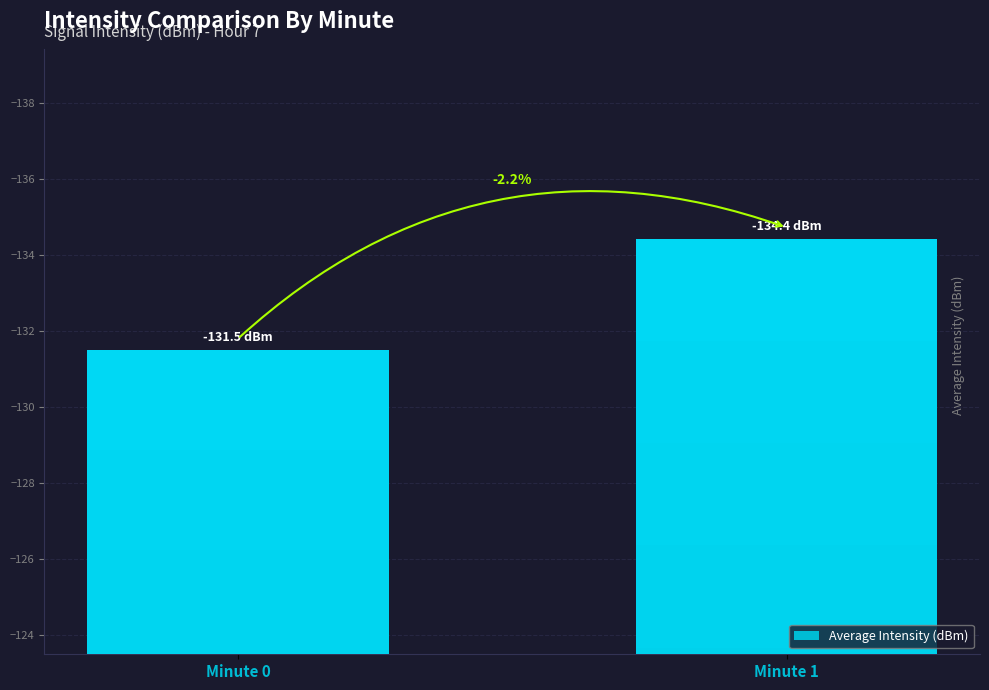

List the labels in order of value, largest first.

Minute 0, Minute 1